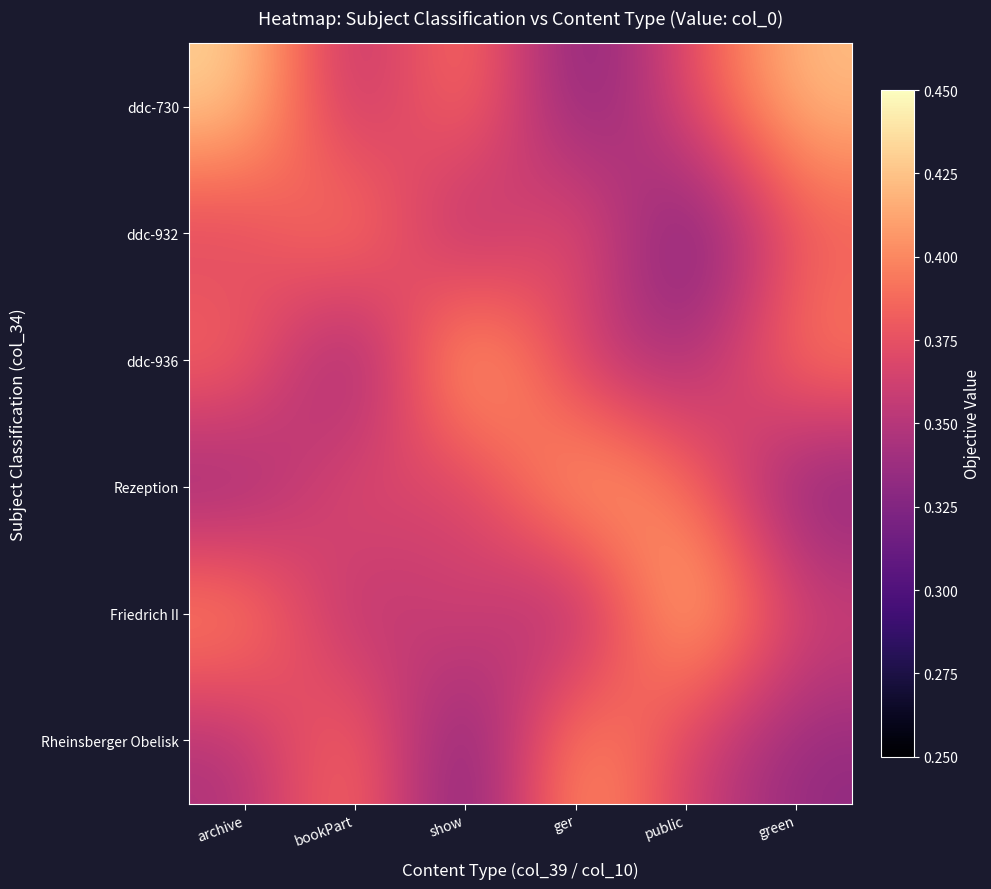

Rank the series at bookPart from lowest to highest value.

ddc-936, Friedrich II, ddc-730, Rezeption, Rheinsberger Obelisk, ddc-932